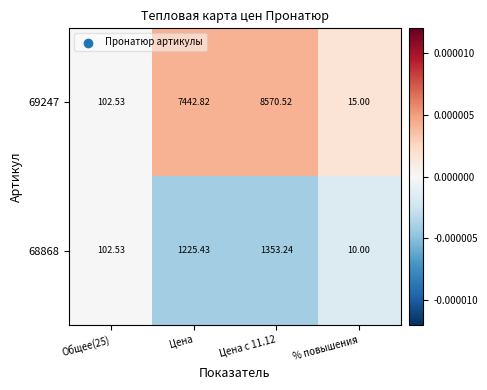

Which category has the lowest value in the 68868 series?

% повышения